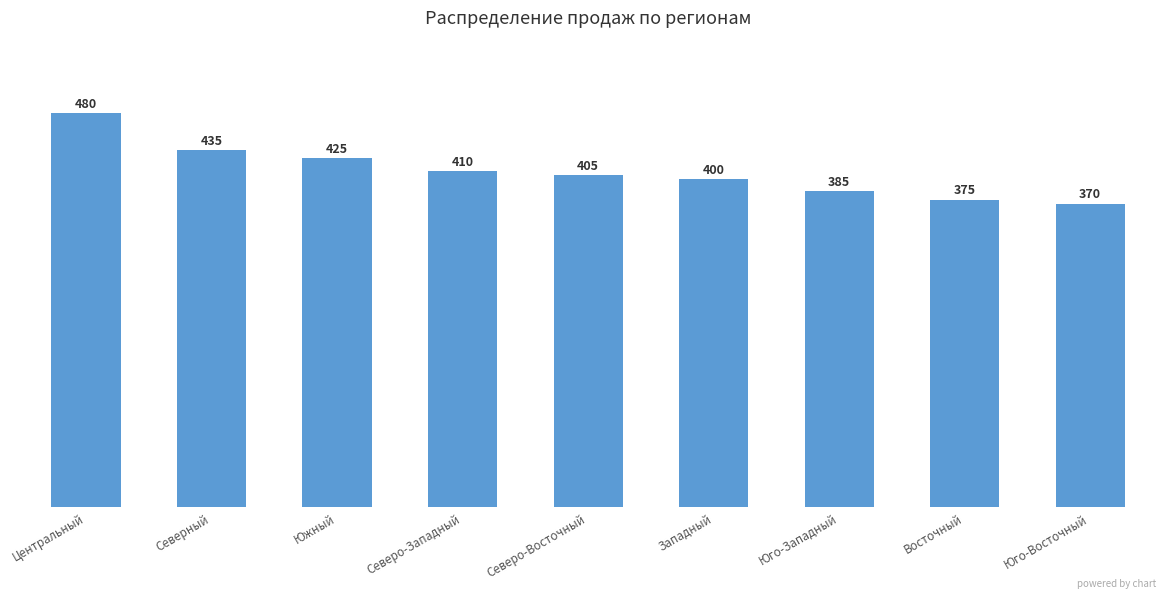

Reading left to right, transcribe all the data shown in this chart.

480	435	425	410	405	400	385	375	370